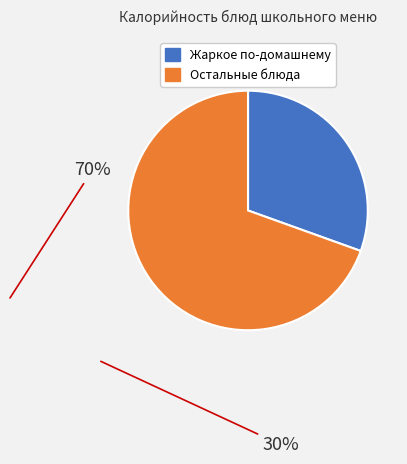

Does any single category account for the majority?

Yes